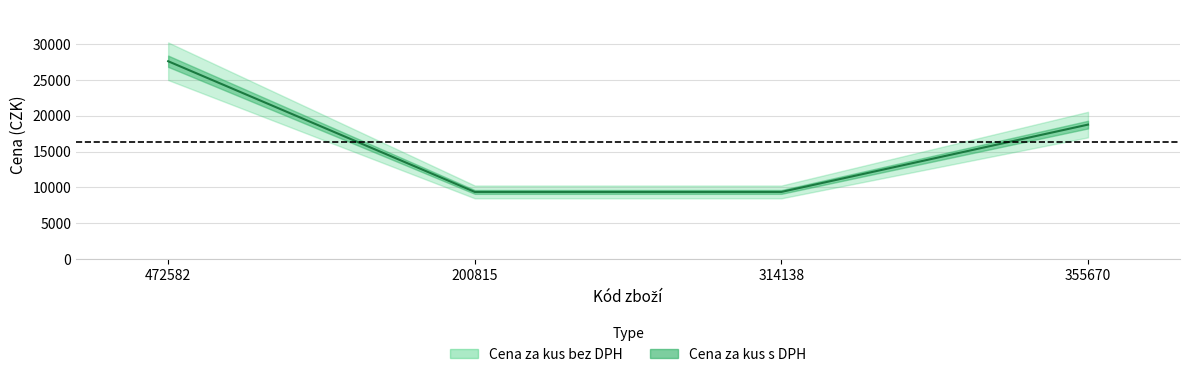

Is it true that the value at 472582 is 27614.0?

True